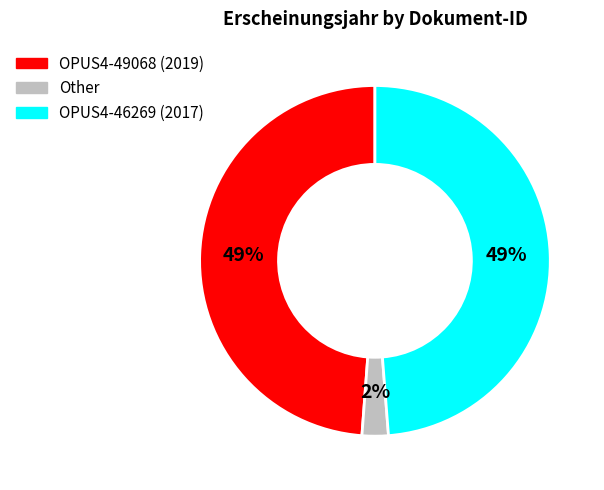

Is there any slice that represents more than half of the pie?

No